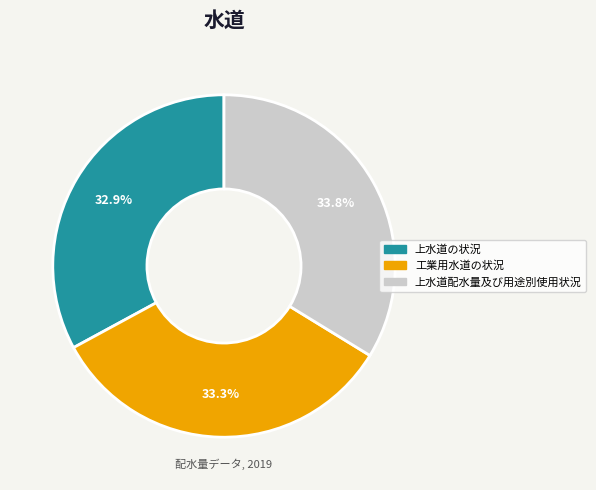

Is the sum of 工業用水道の状況 and 上水道配水量及び用途別使用状況 greater than half?

Yes